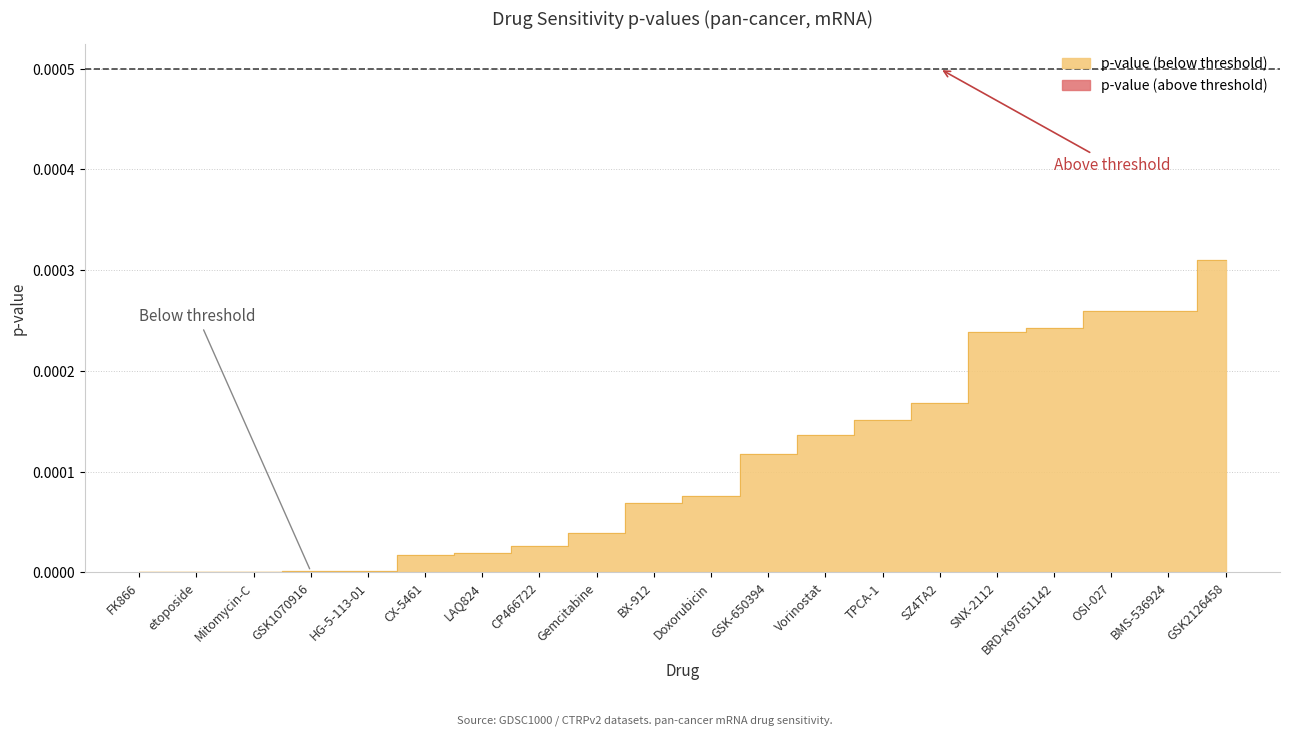

Which category has the lowest value across all series?

FK866